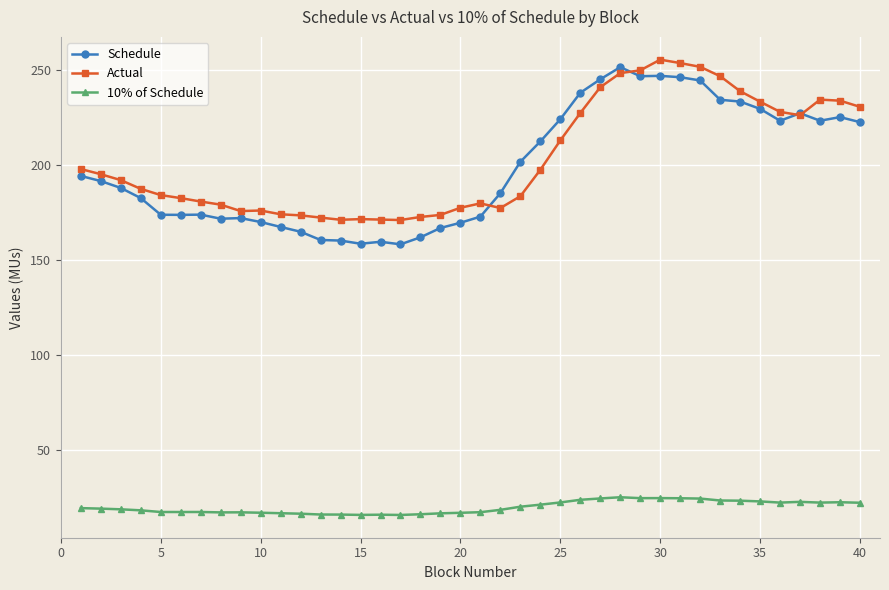

True or false: 10% of Schedule and Schedule intersect in this chart.

False